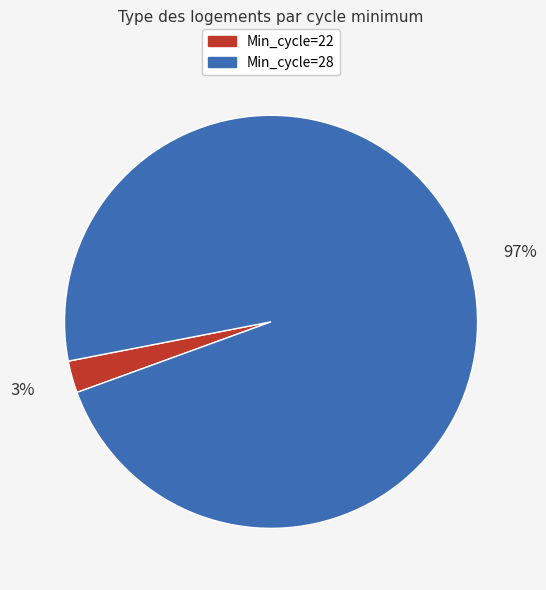

Which slice represents more than half of the pie?

Min_cycle=28